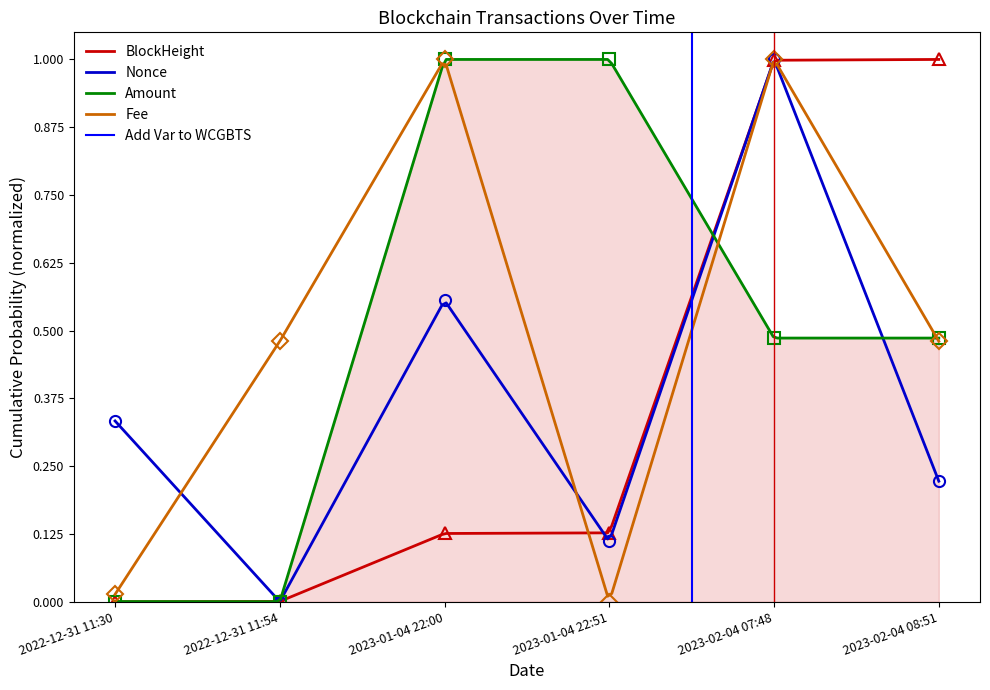

At which category does the chart reach its peak across all series?

2023-02-04 08:51